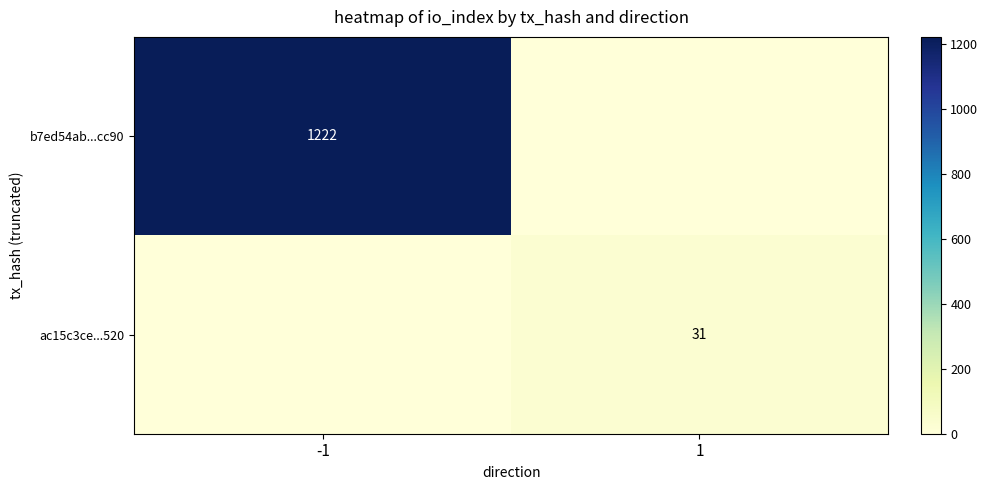

True or false: ac15c3ce...520 has a value of 55 at 1.

False